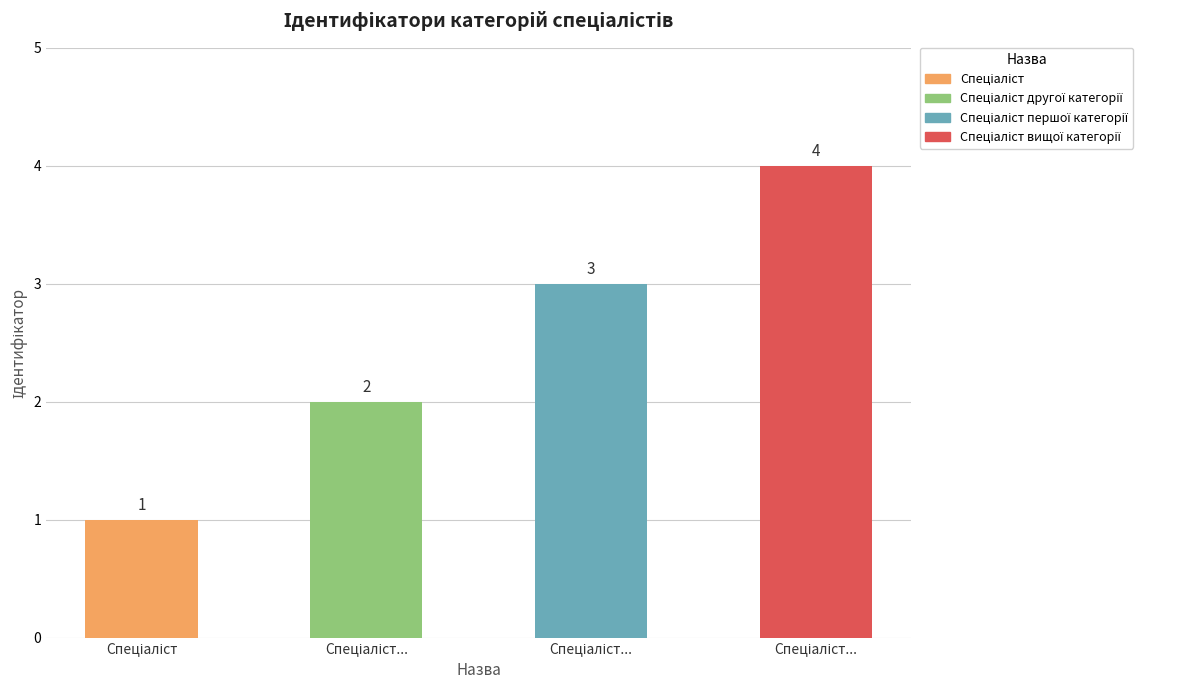

Reading left to right, extract all data points from this chart.

Спеціаліст=1	Спеціаліст другої категорії=2	Спеціаліст першої категорії=3	Спеціаліст вищої категорії=4